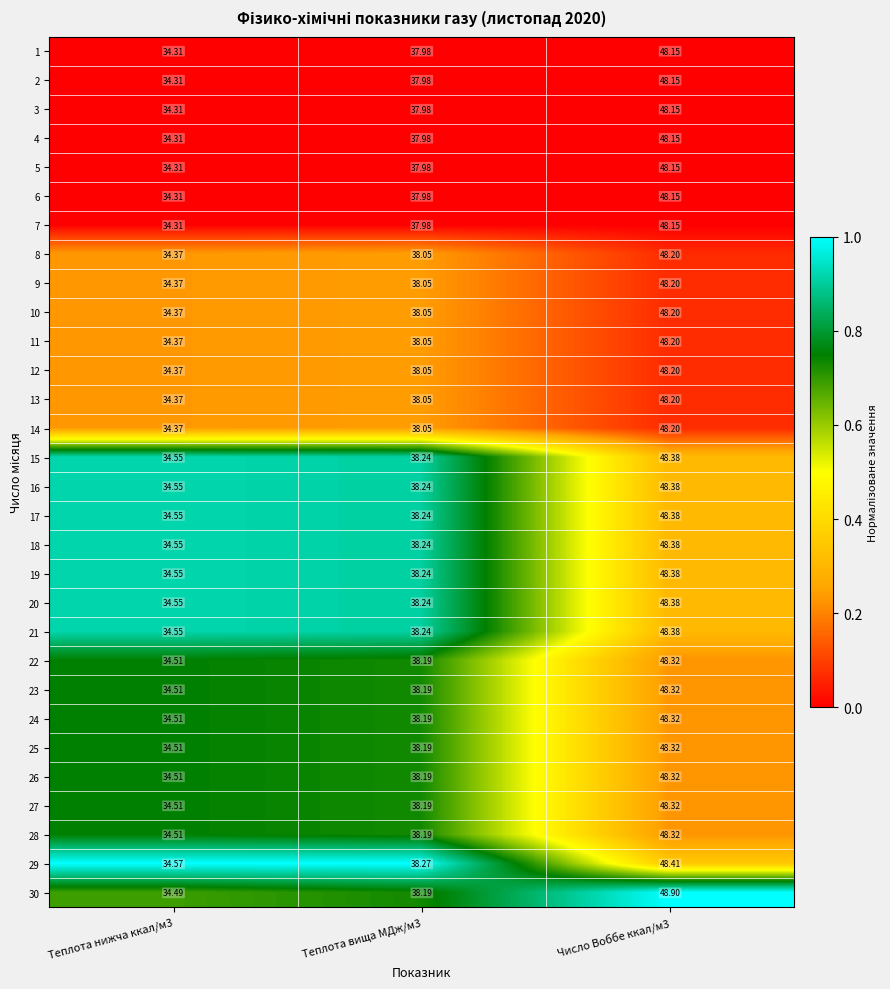

Is the value of 13 at Теплота вища МДж/м3 greater than the value of 14 at Число Воббе ккал/м3?

No